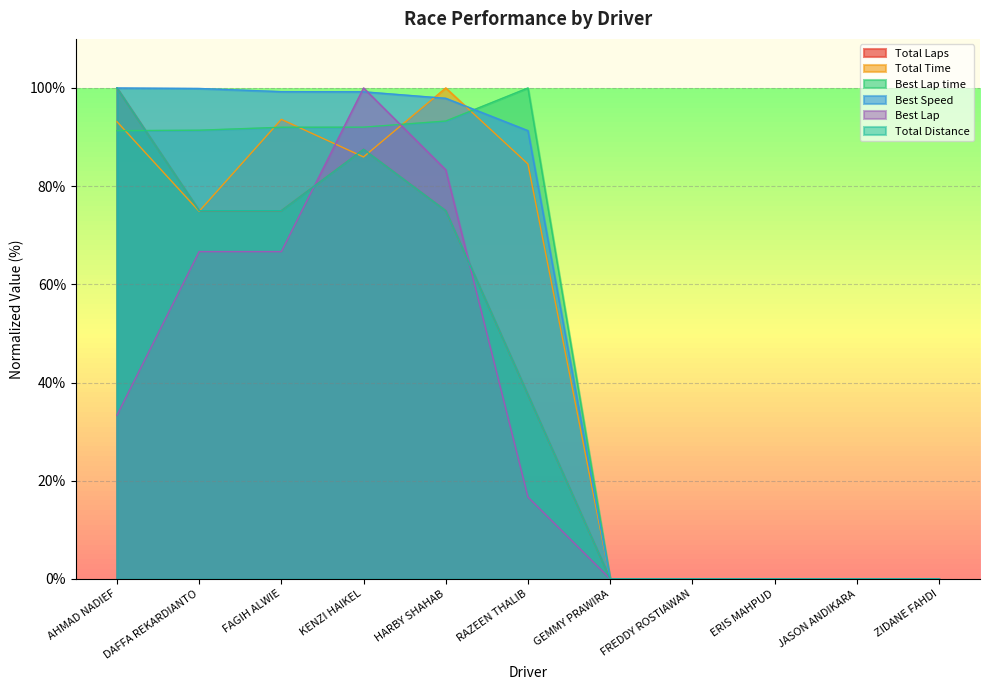

Which has a higher value, ERIS MAHPUD or GEMMY PRAWIRA?

ERIS MAHPUD